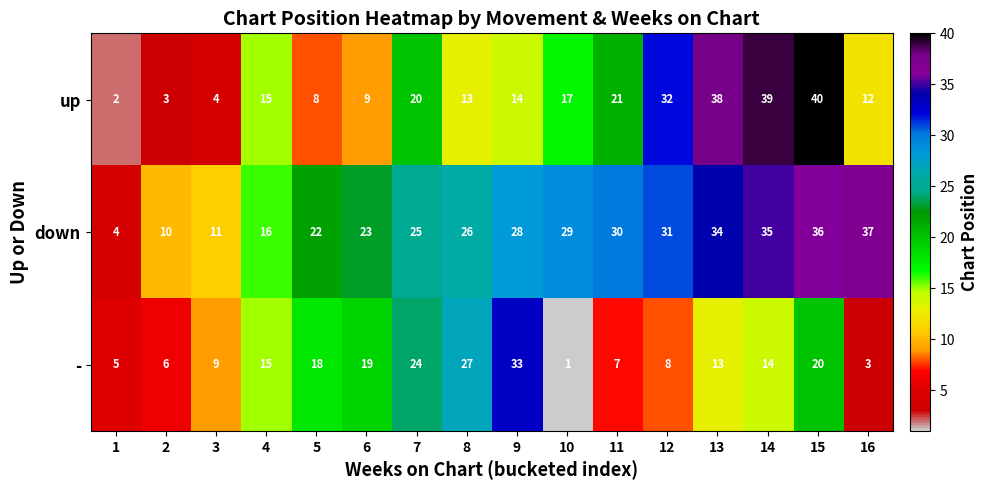

How many data points in up are less than 15?

8